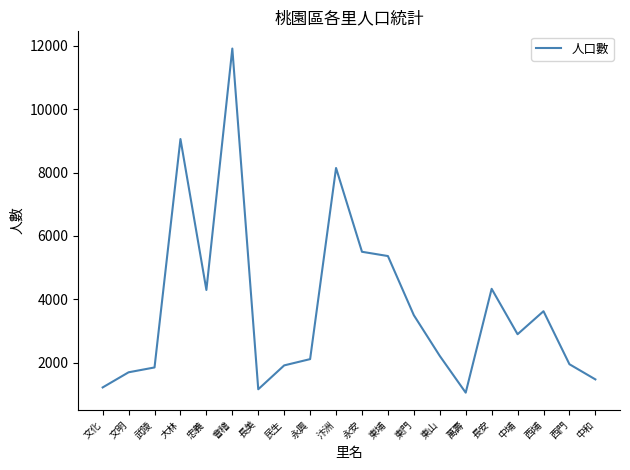

Is it true that the value at 中和 is 2101?

False